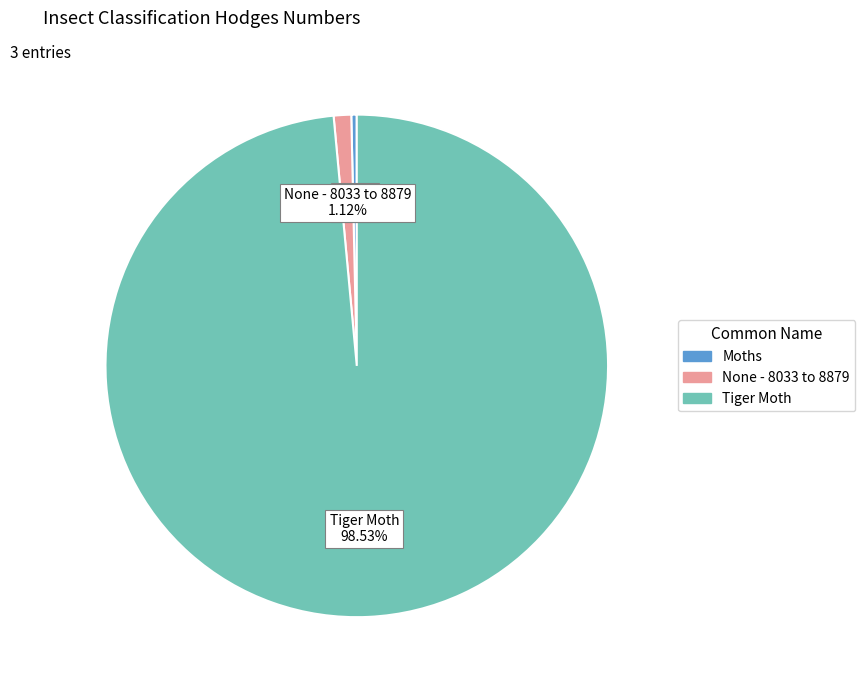

Is it true that Moths is 6% of the pie?

False